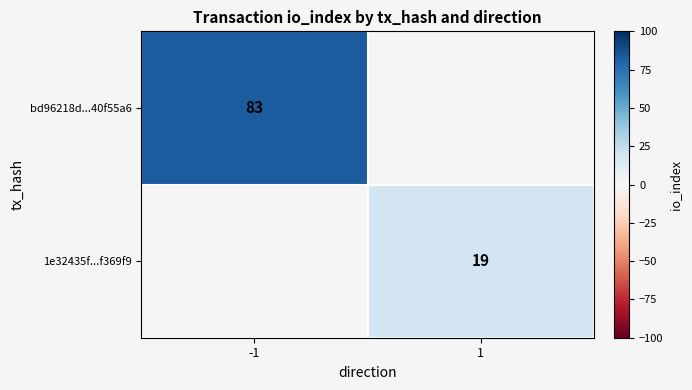

How many categories are shown in the chart?

2